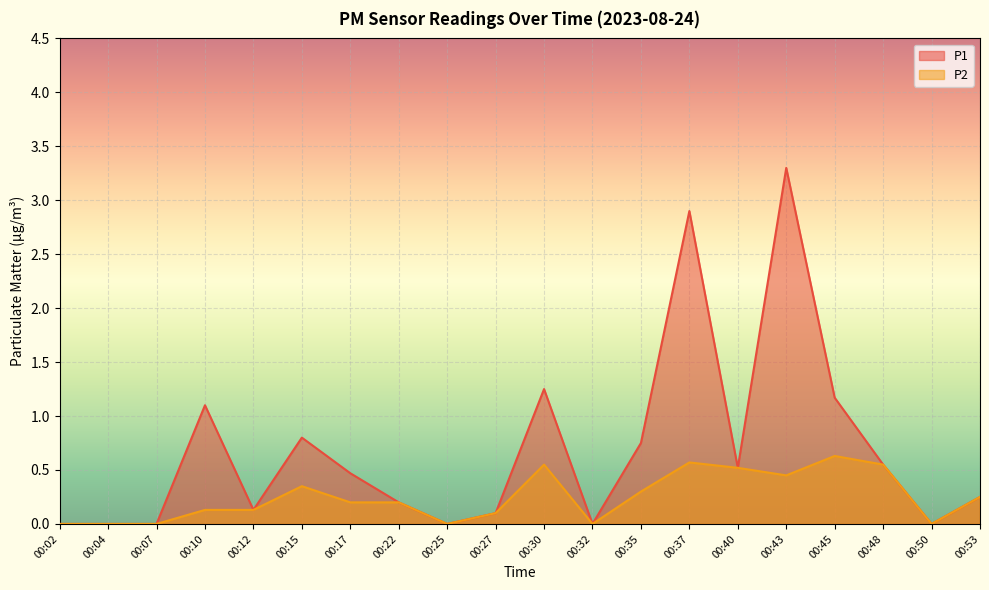

Which has a higher value, 00:53 or 00:22?

00:53